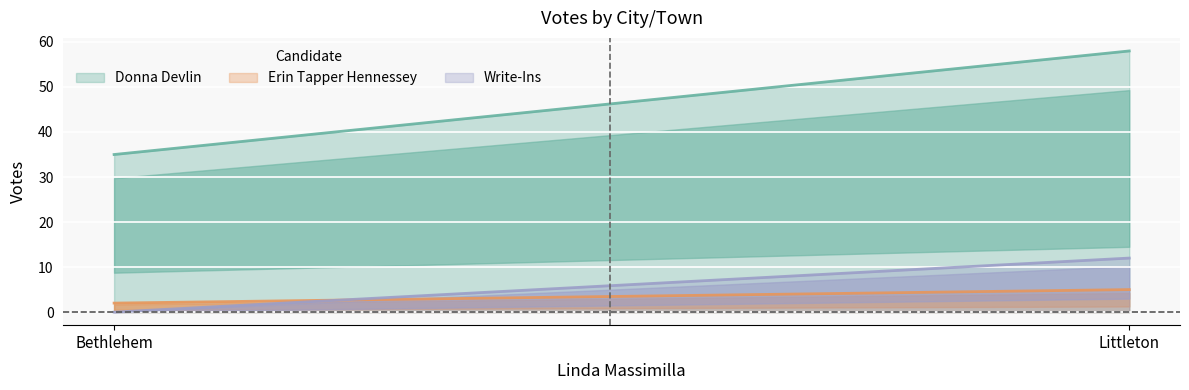

What is the value of the Write-Ins point at the 2nd from the left?

12